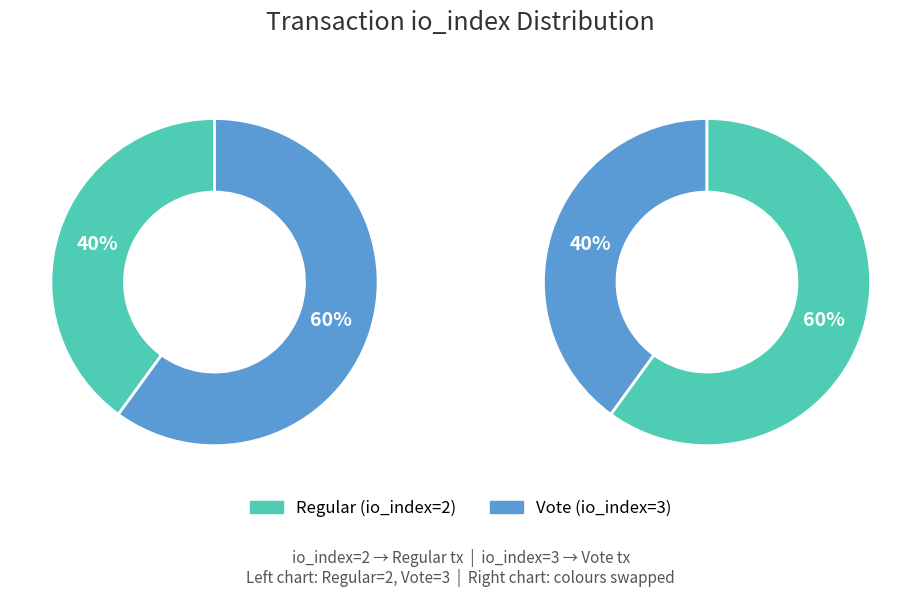

True or false: Regular (io_index=2) accounts for 40% of the total.

True